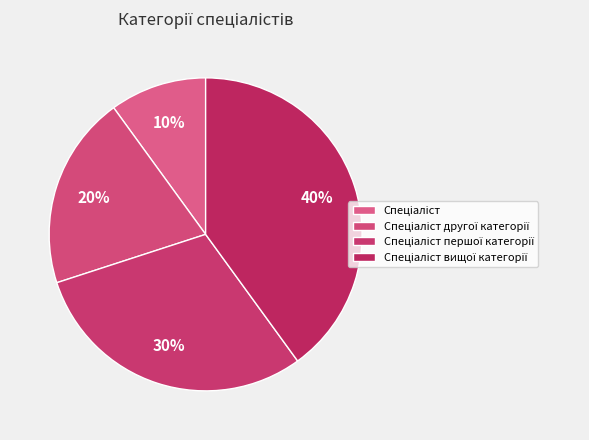

Count the number of slices in the pie.

4